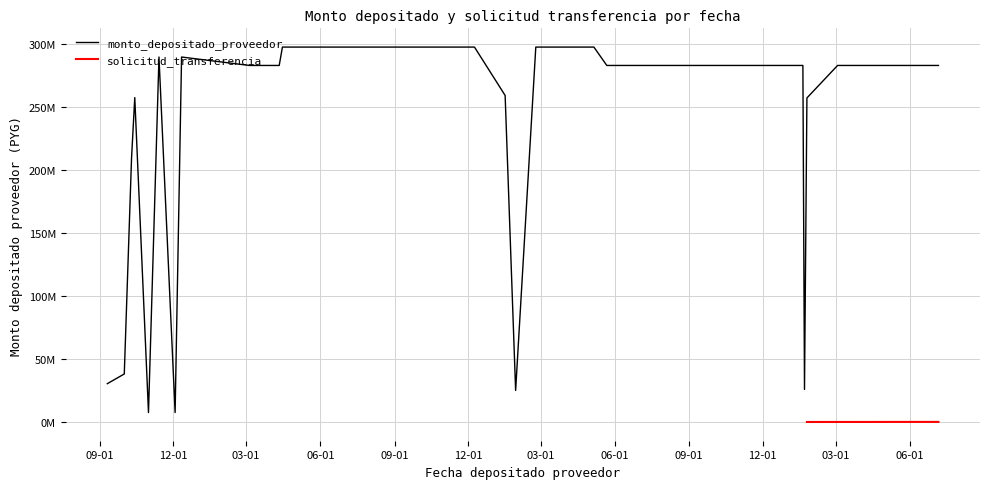

In solicitud_transferencia, how many points are higher than both neighbors (excluding endpoints)?

7